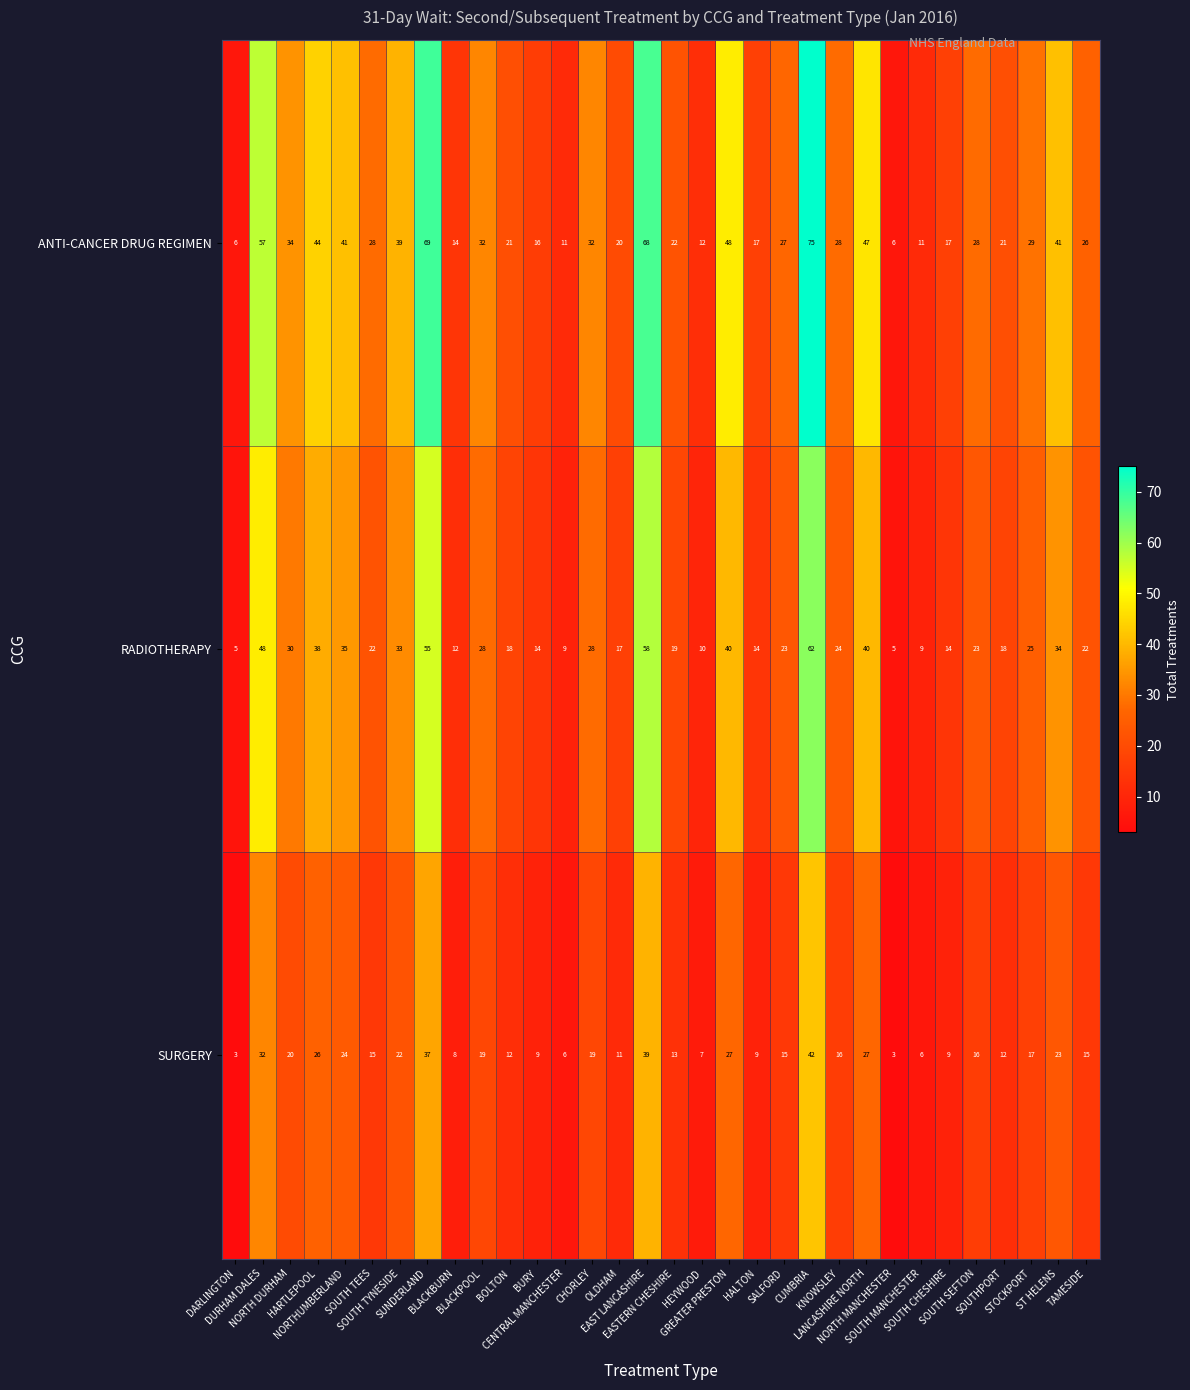

What is the average value of the ANTI-CANCER DRUG REGIMEN series?

31